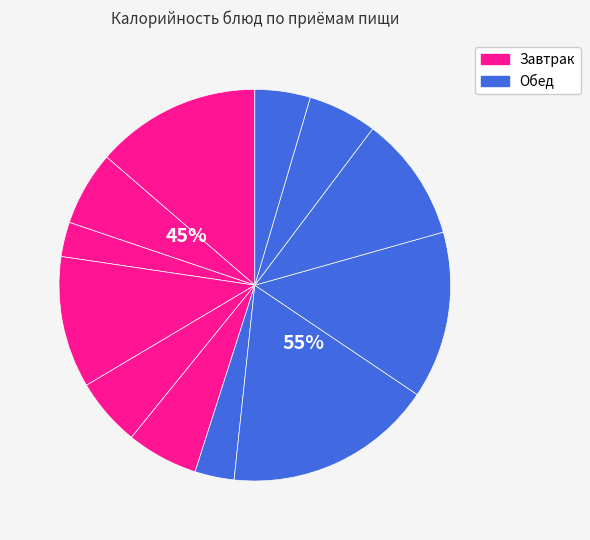

The Пюре картофельное с маслом сливочным slice represents 3% of the pie. True or false?

False